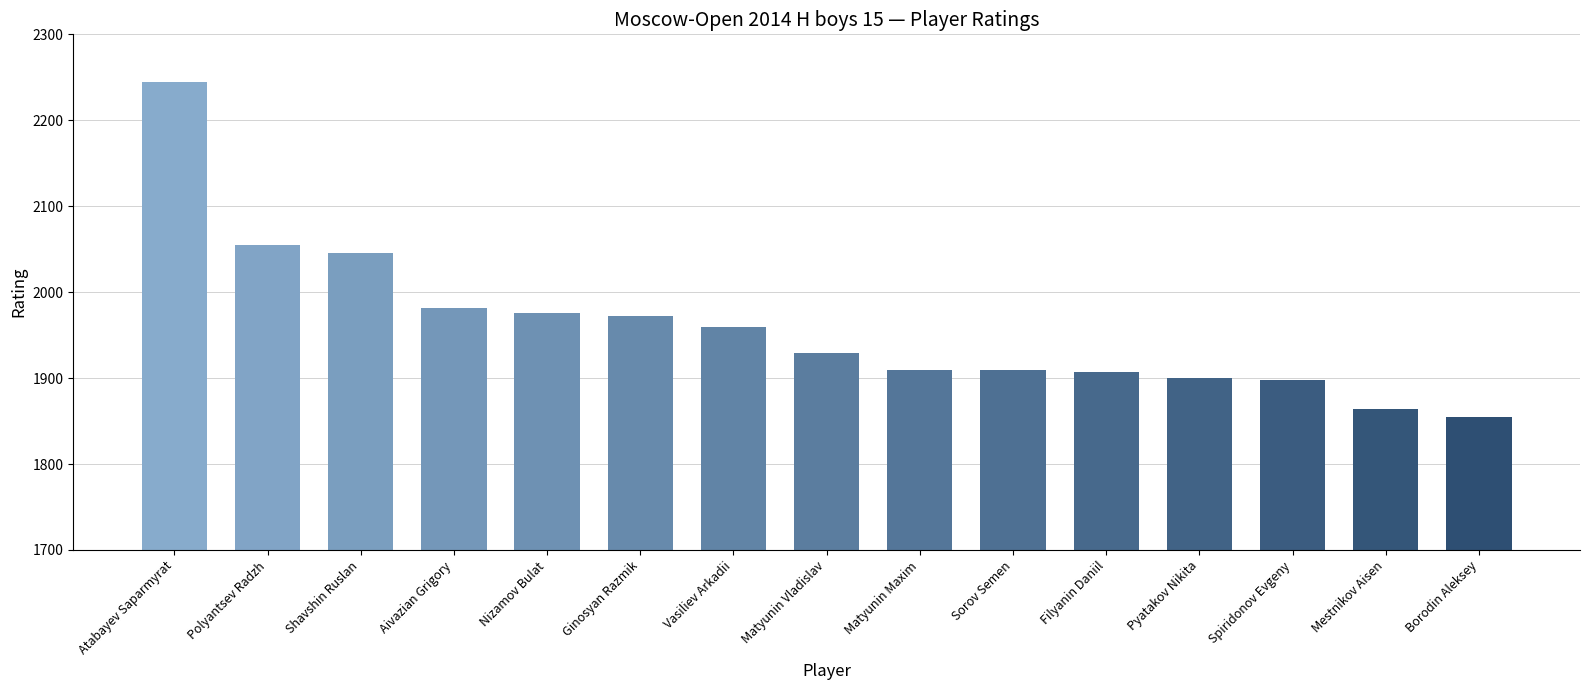

Approximately how many times larger is the value at Borodin Aleksey compared to Shavshin Ruslan?

0.9